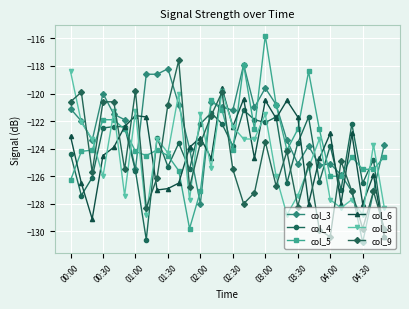

How many interior local peaks does the col_6 series have?

9